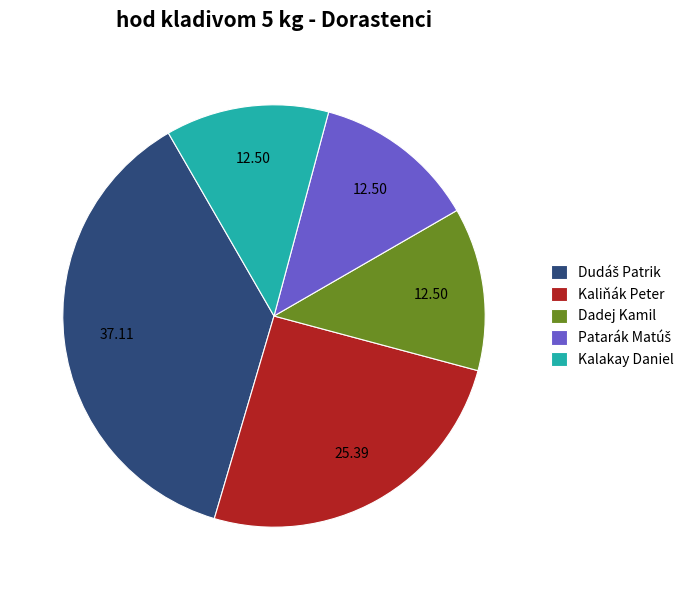

Which has a higher value, Dadej Kamil or Kaliňák Peter?

Kaliňák Peter